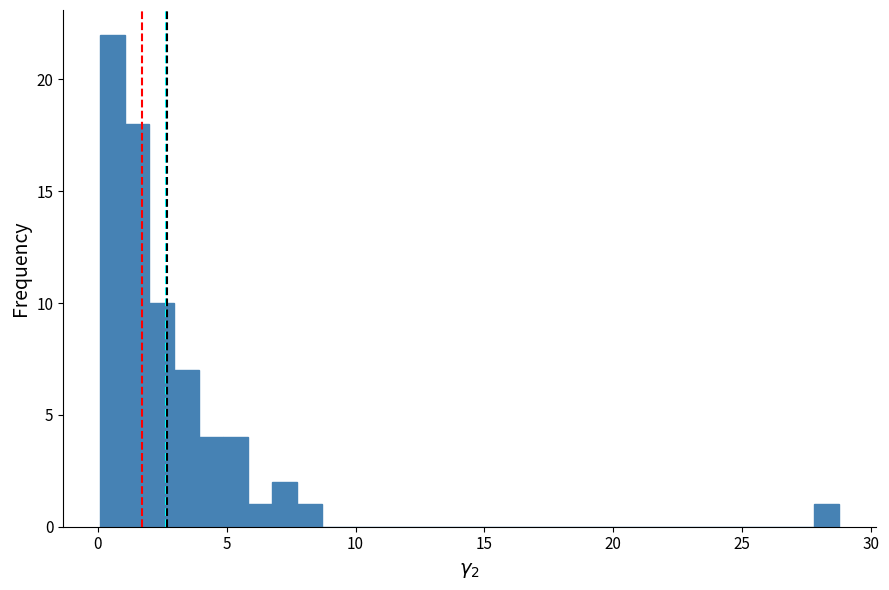

Around what value on the x-axis is the tallest bar? Give the approximate position of its centre, as read against the axis.

0.5